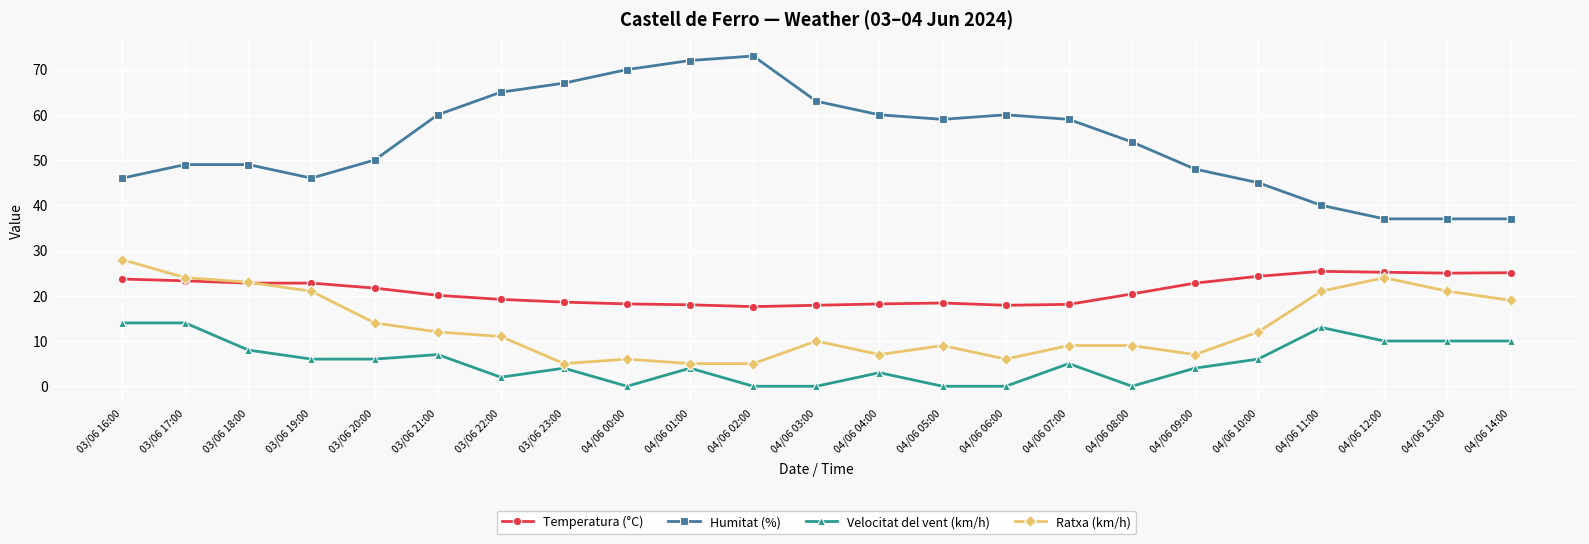

The value of Humitat (%) at 03/06 17:00 is 17.6. True or false?

False